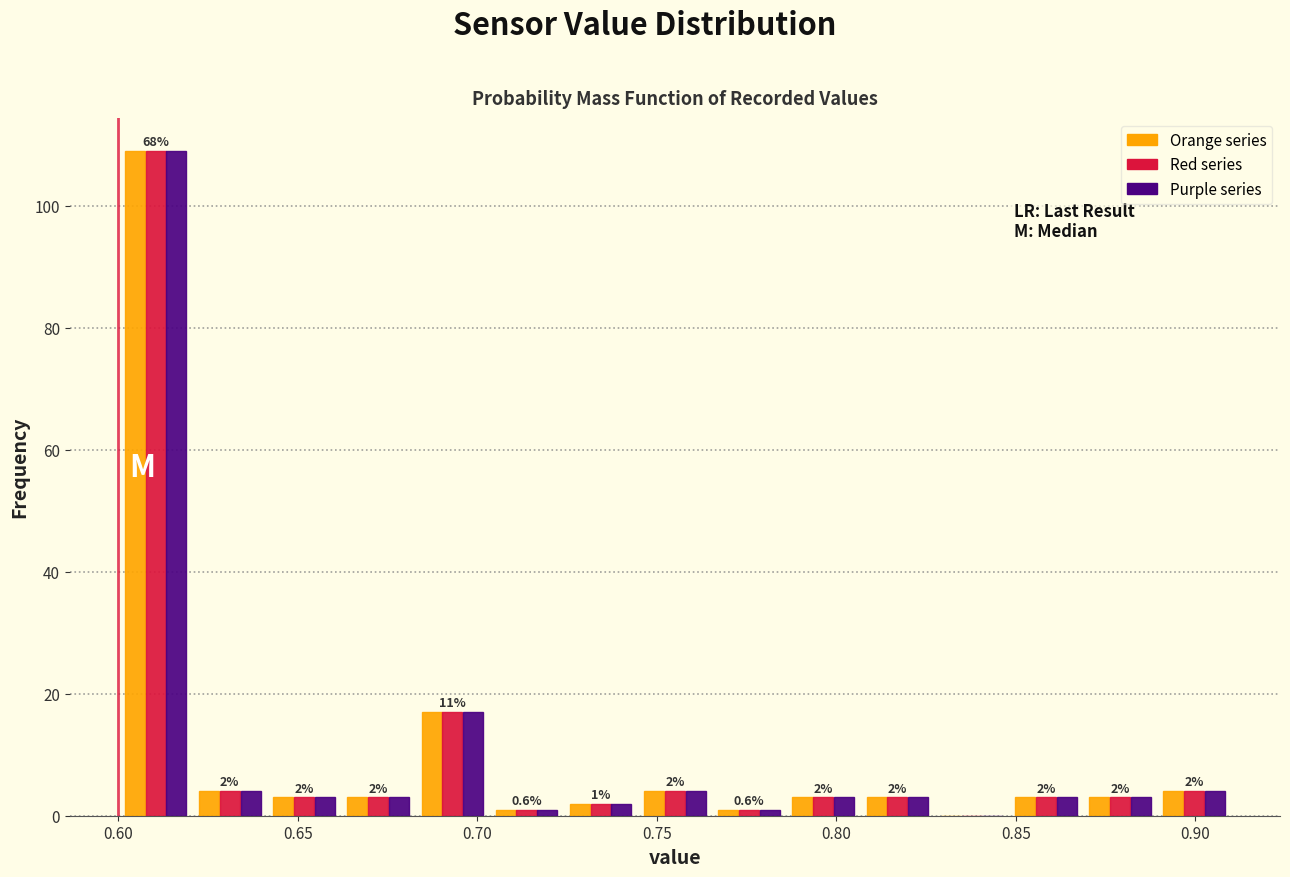

In the Red series series, which range on the x-axis has the tallest bar?

0.600 to 0.620